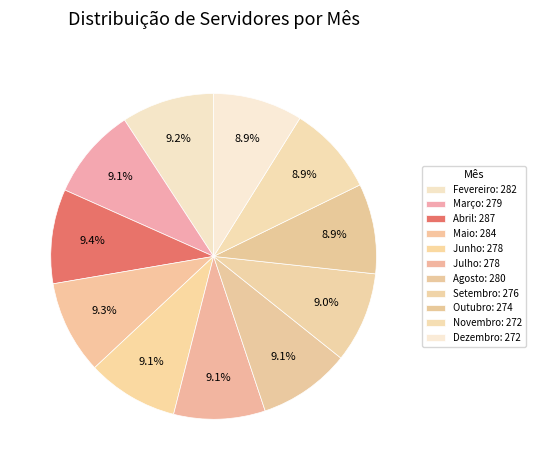

Does Agosto represent more than half of the total?

No